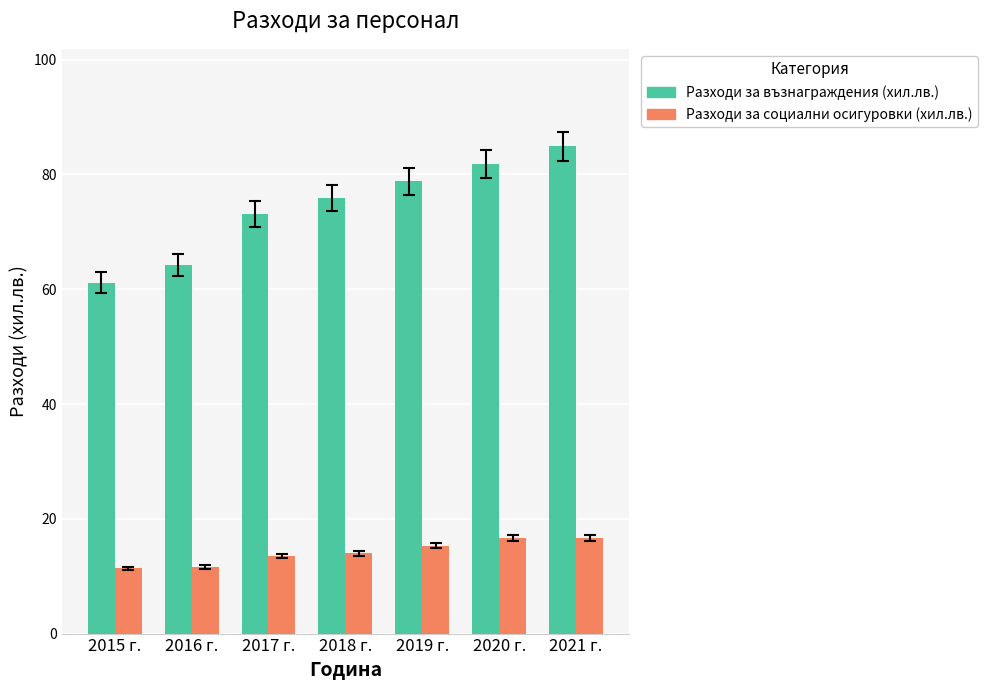

What is the difference between the maximum and second lowest values in the Разходи за социални осигуровки (хил.лв.) series?

5.1